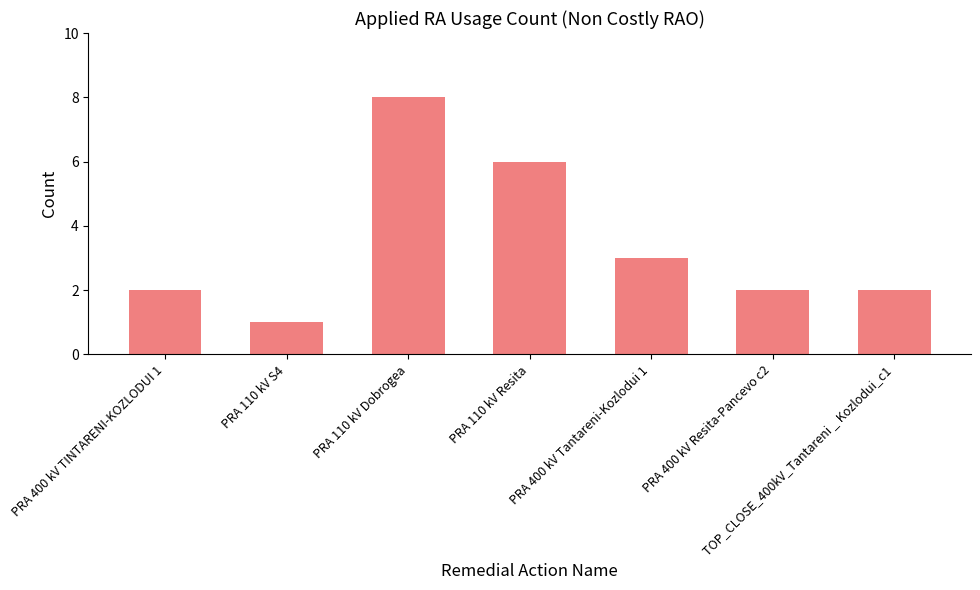

What is the difference between the values at PRA 400 kV Tantareni-Kozlodui 1 and PRA 110 kV S4?

2